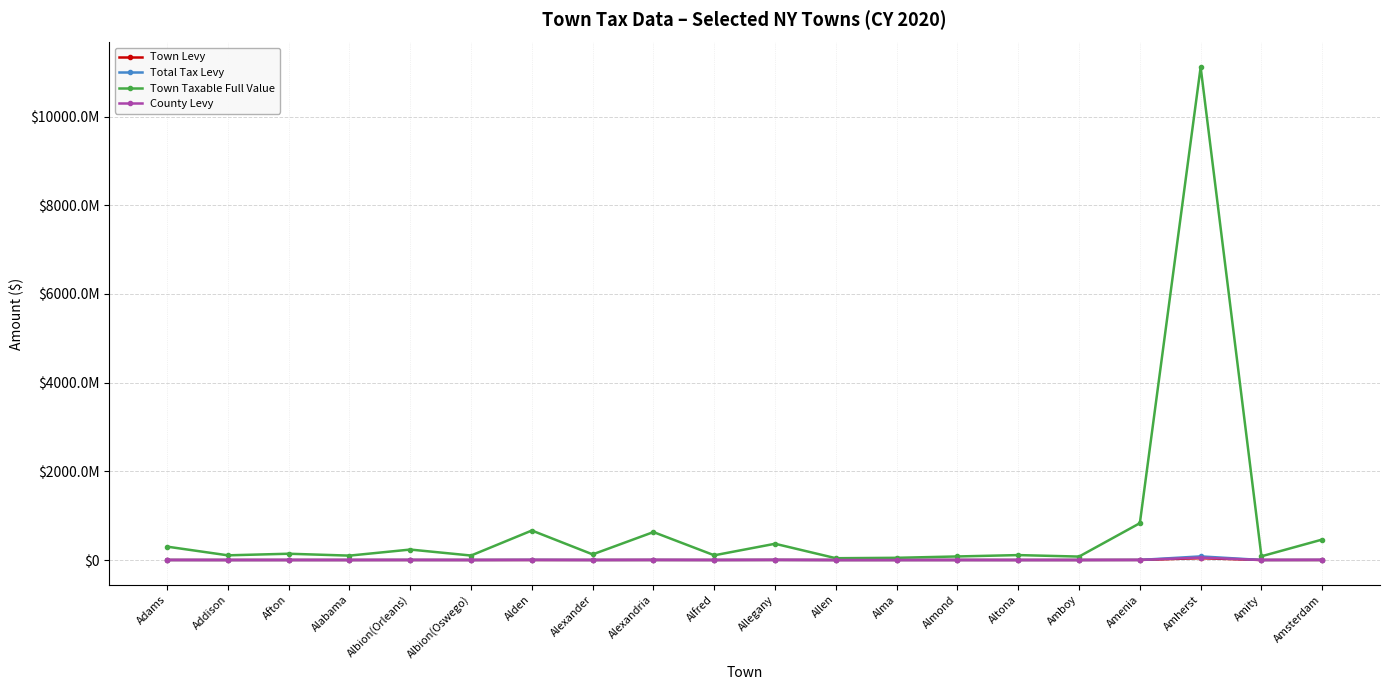

Which series has the largest total across all categories?

Town Taxable Full Value